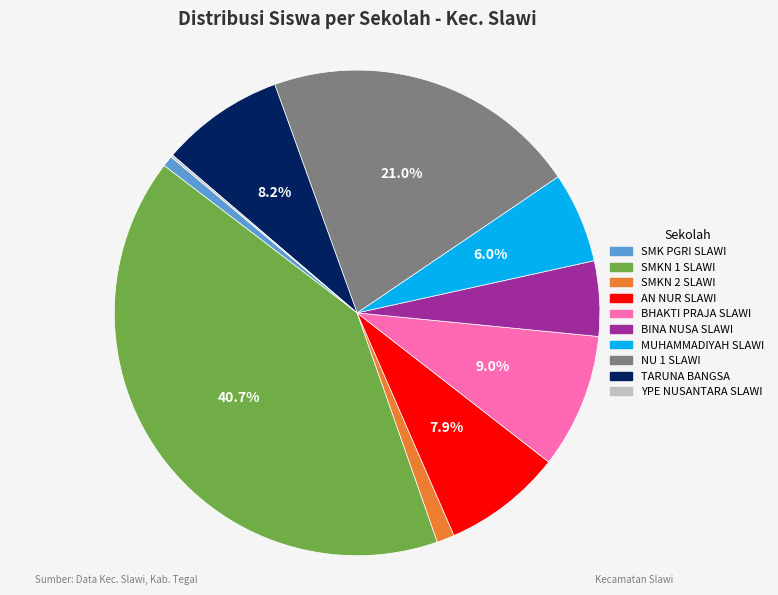

Is there a majority slice in this chart?

No